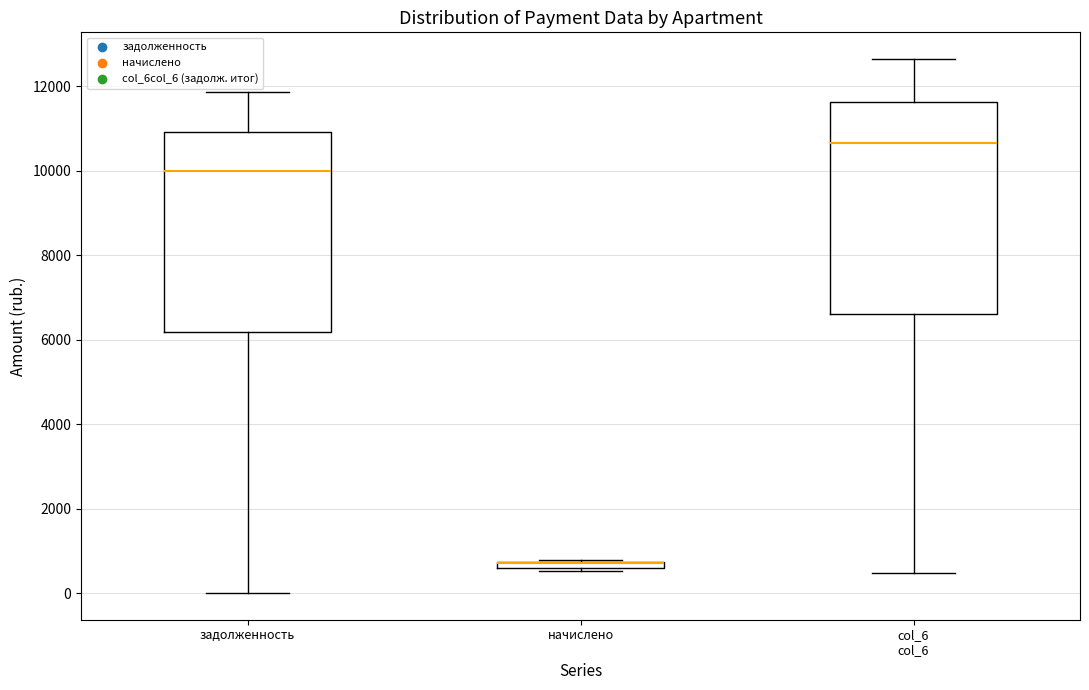

Where does the upper whisker of the box for col_6 col_6 end on the y-axis? The values are not printed on the chart, so give them approximately, as read against the axis.

12600